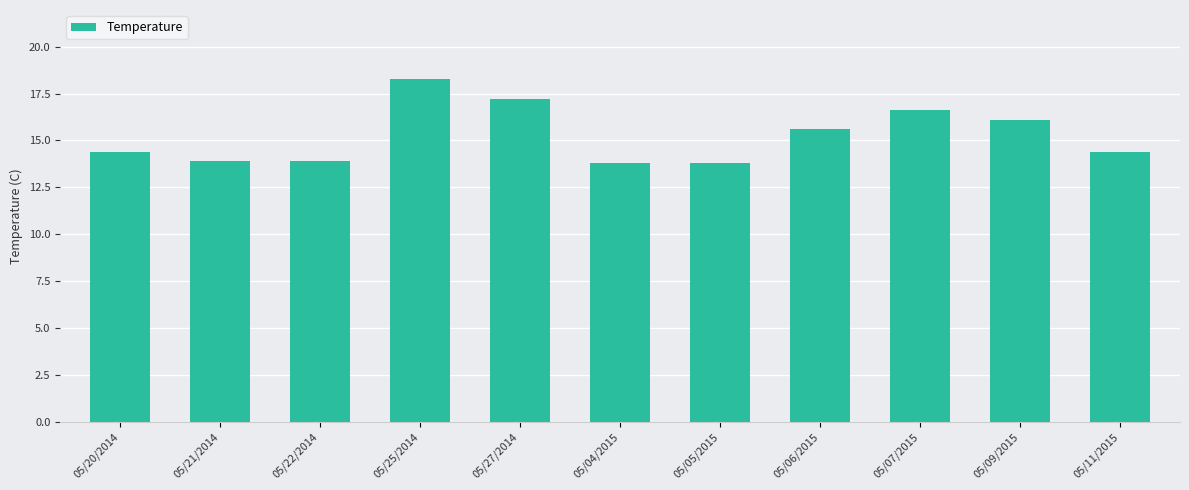

What is the sum of the values at 05/09/2015 and 05/20/2014?

30.5